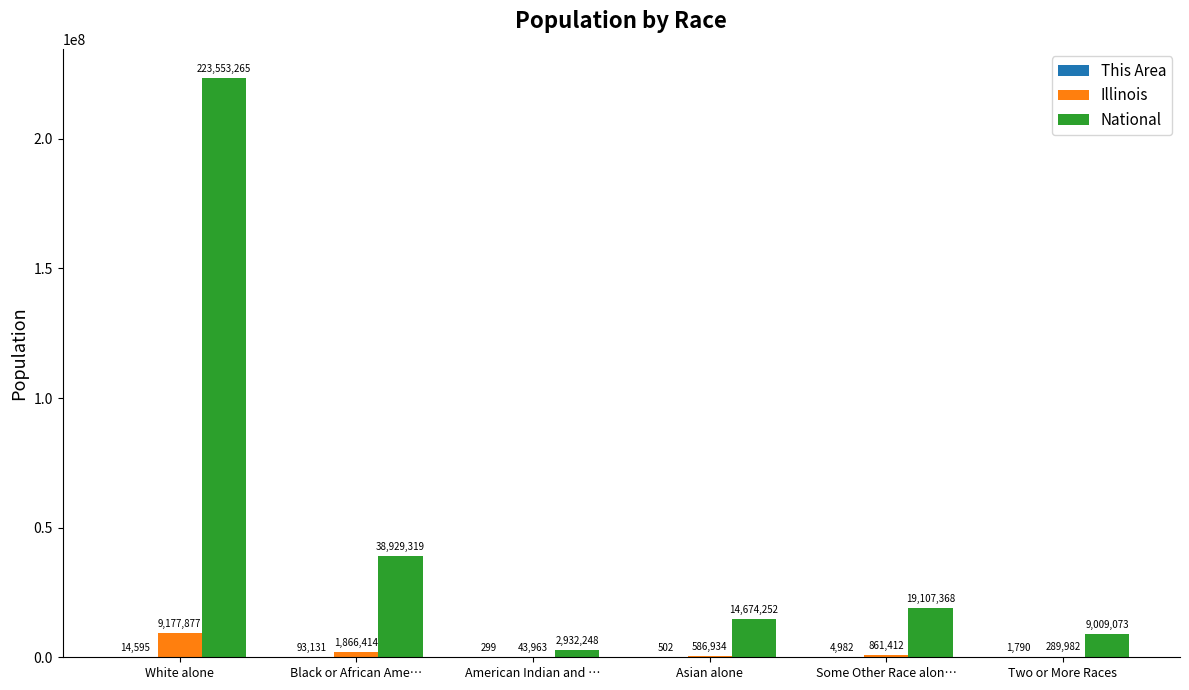

Which label corresponds to the largest value in the chart?

White alone